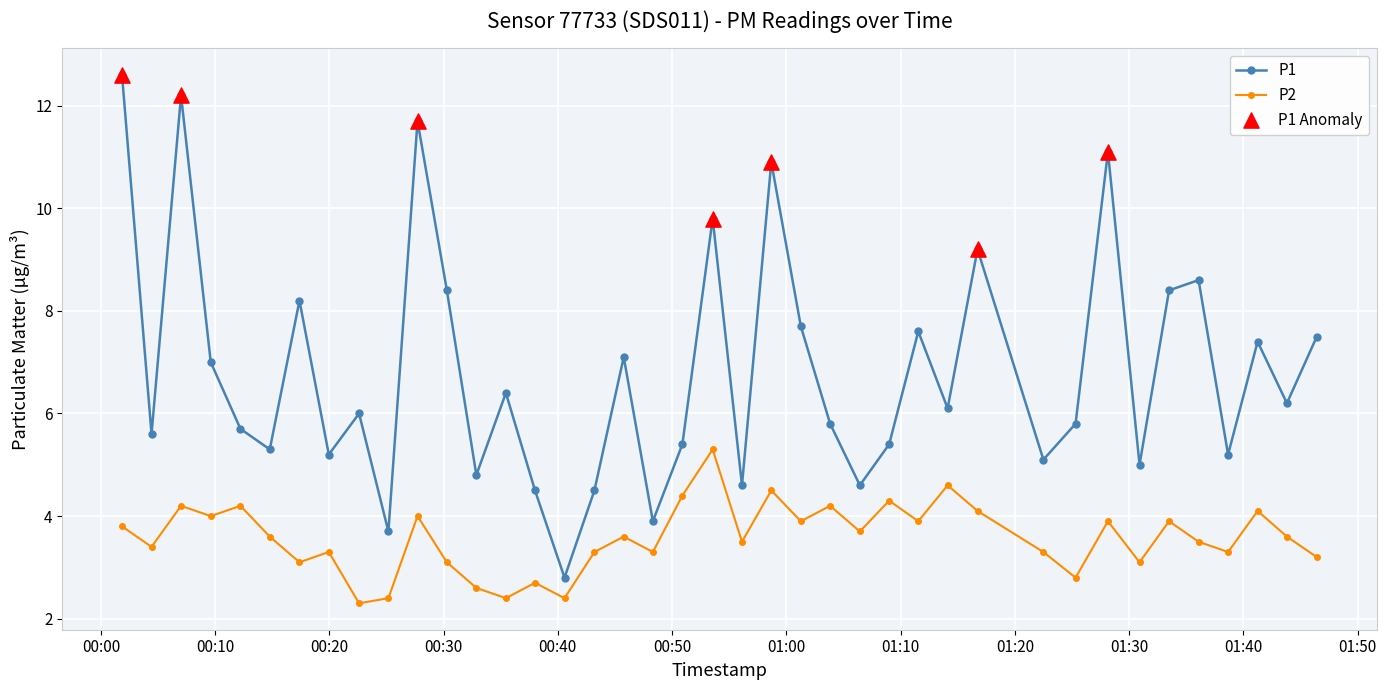

Which series has the largest total across all categories?

P1